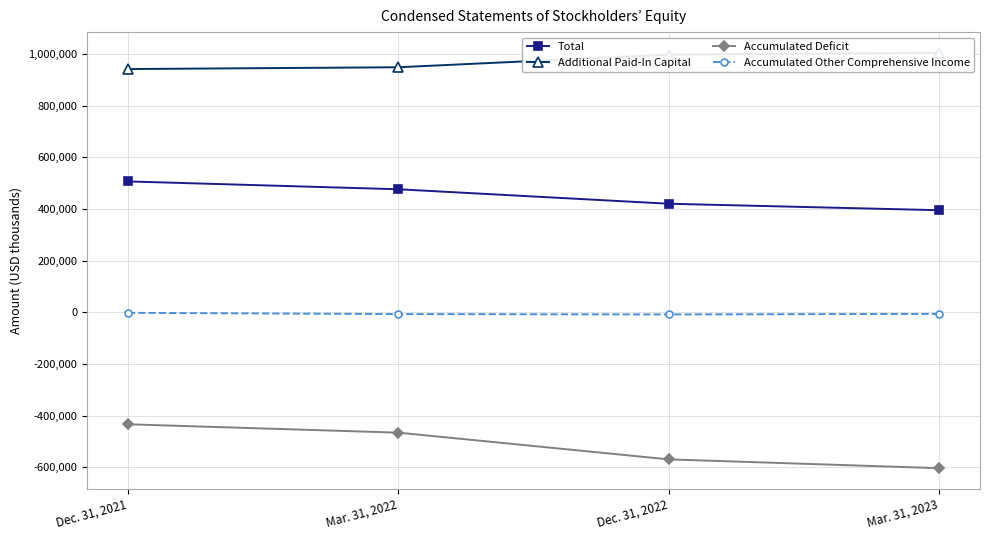

How many lines are shown in the chart?

4